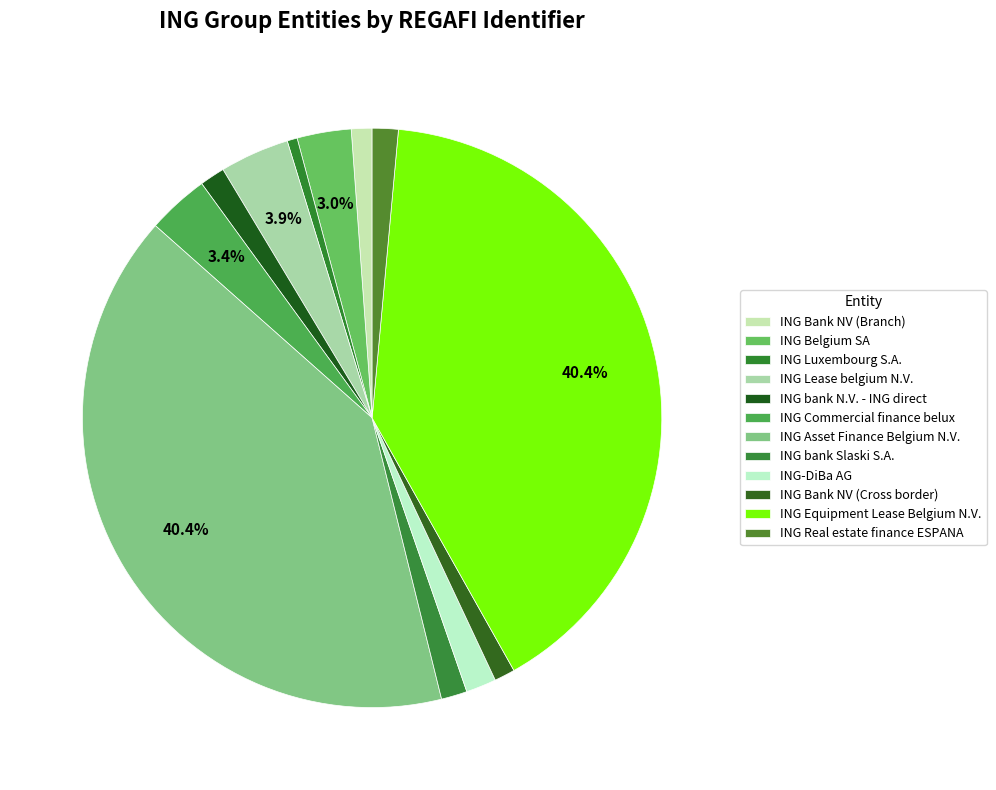

True or false: ING Bank NV (Branch) accounts for 11% of the total.

False